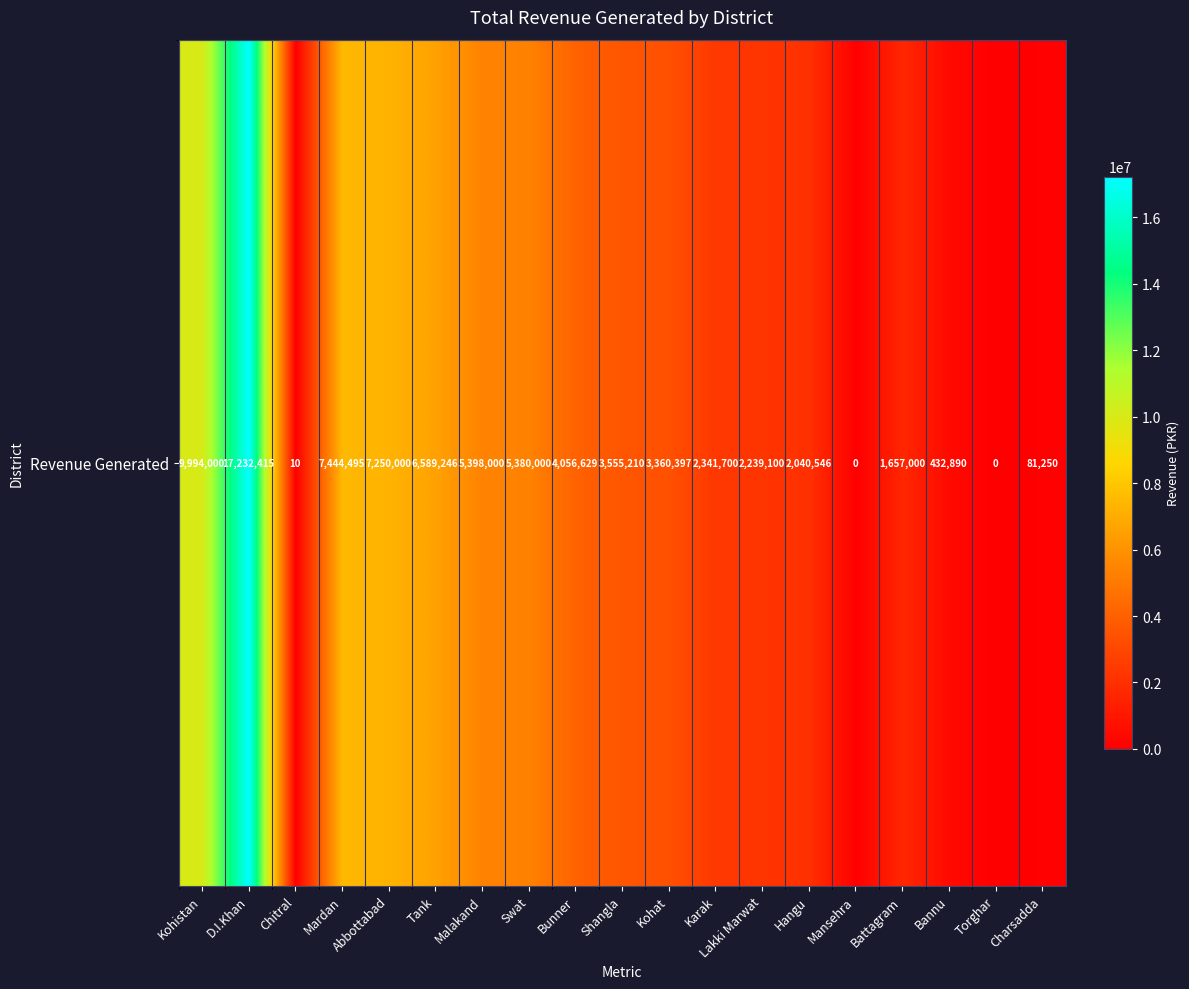

Reading left to right, transcribe all the data shown in this chart.

Kohistan=9994000	D.I.Khan=17232415	Chitral=10	Mardan=7444495	Abbottabad=7250000	Tank=6589246	Malakand=5398000	Swat=5380000	Bunner=4056629	Shangla=3555210	Kohat=3360397	Karak=2341700	Lakki Marwat=2239100	Hangu=2040546	Mansehra=0	Battagram=1657000	Bannu=432890	Torghar=0	Charsadda=81250